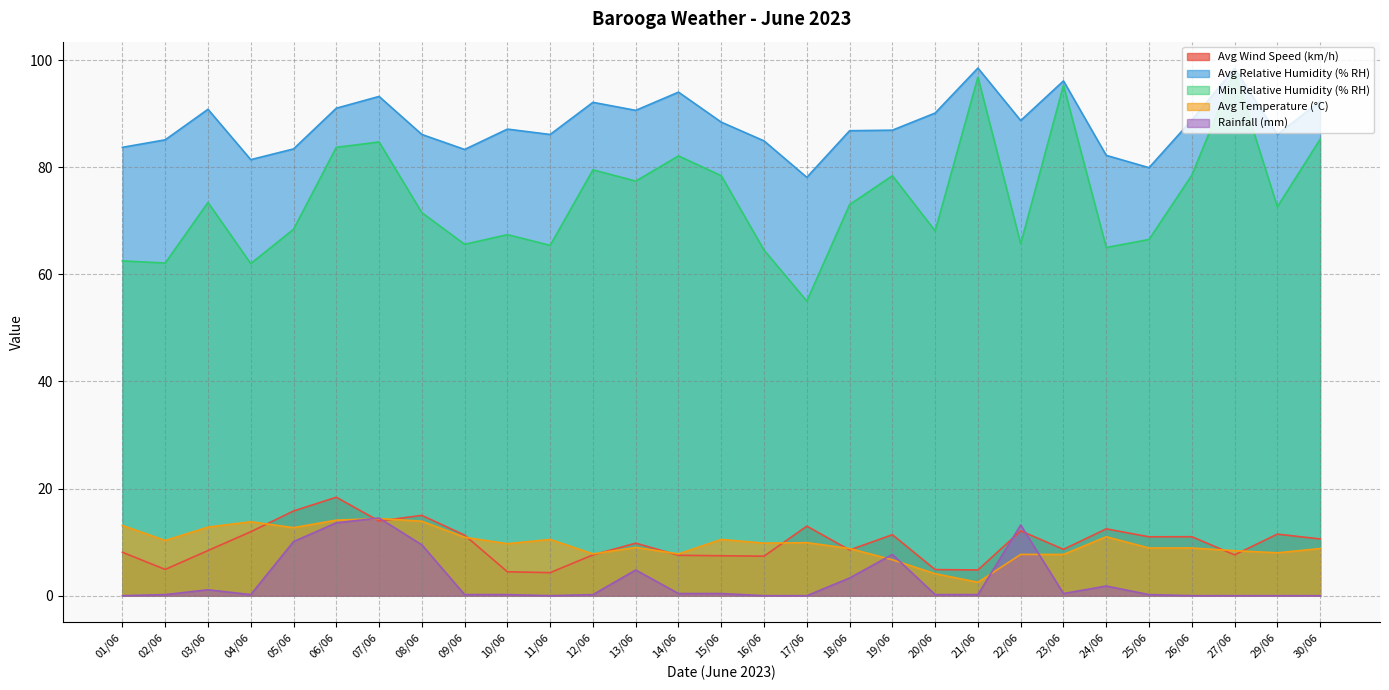

At which label is Avg Relative Humidity (% RH) closest to 88?

15/06